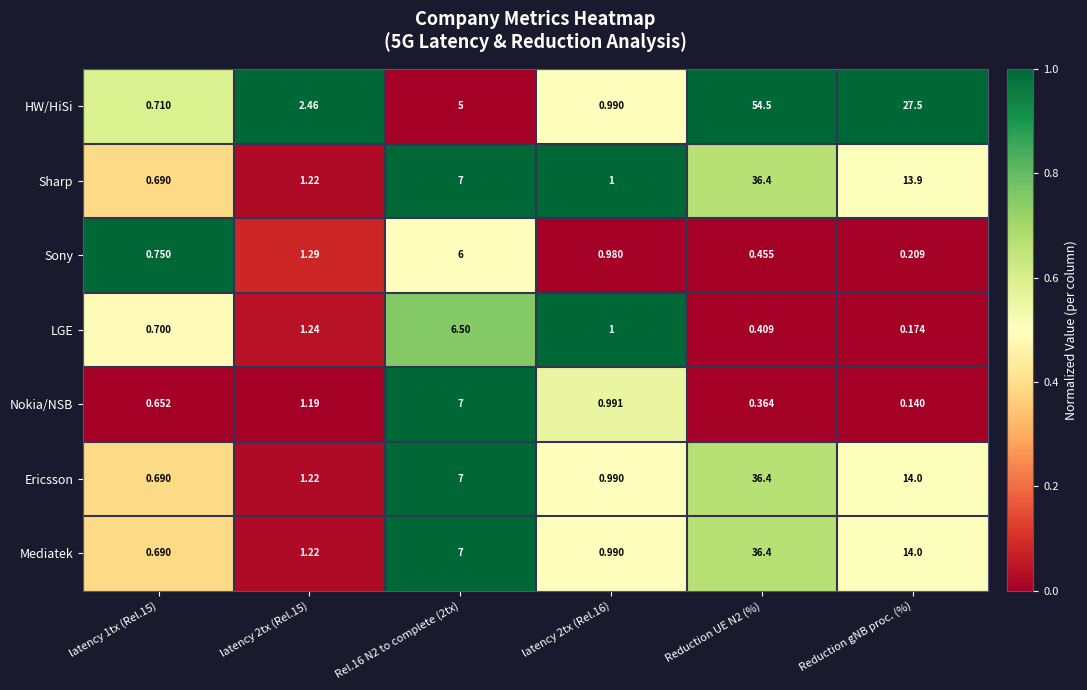

What is the total value across all series at Rel.16 N2 to complete (2tx)?

45.5